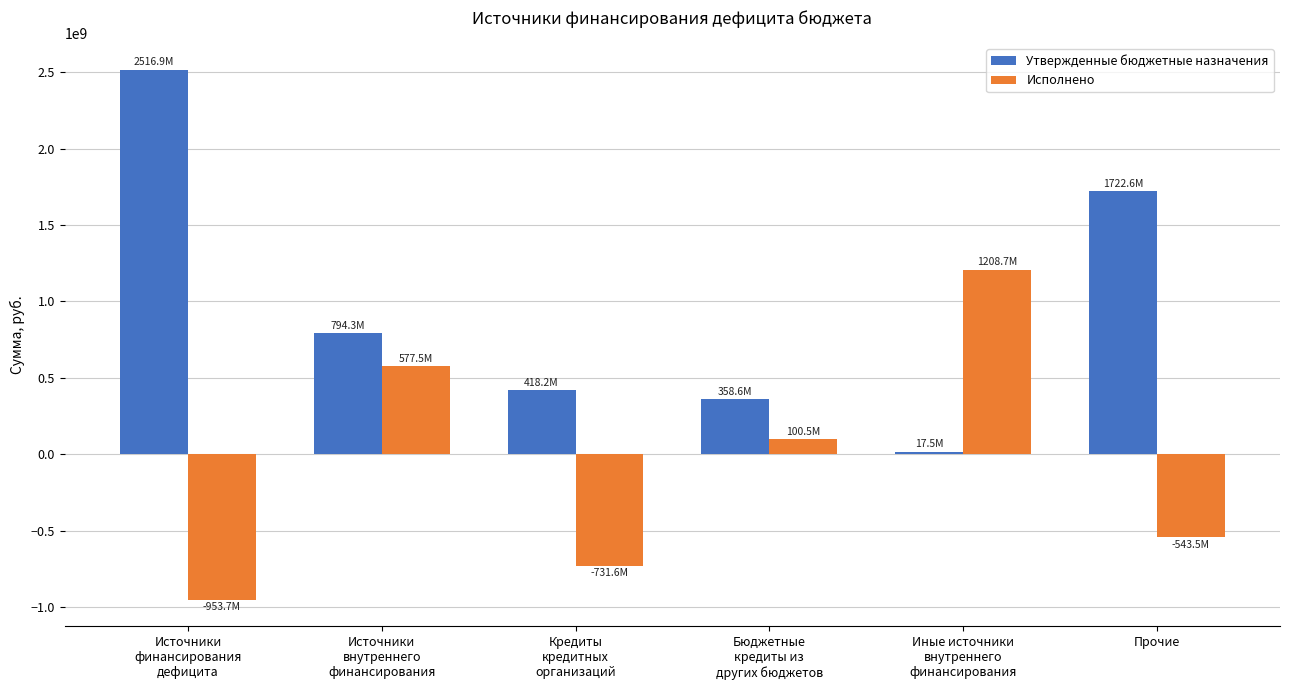

At which label does Исполнено reach its minimum?

Источники
финансирования
дефицита